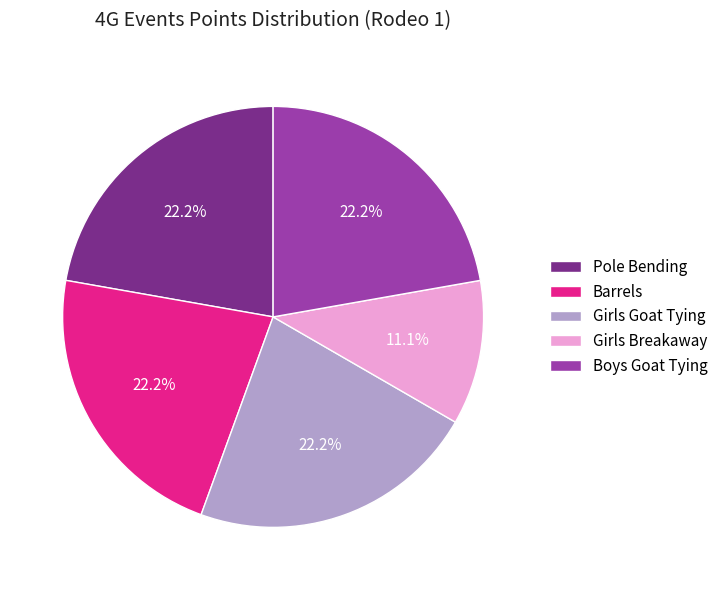

Approximately how many times larger is the value at Boys Goat Tying compared to Girls Goat Tying?

1.0